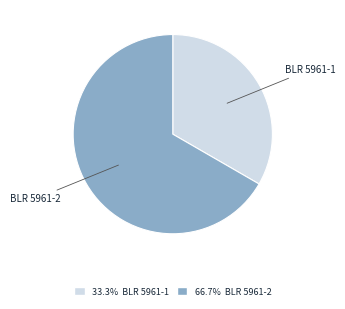

Is there any slice that represents more than half of the pie?

Yes